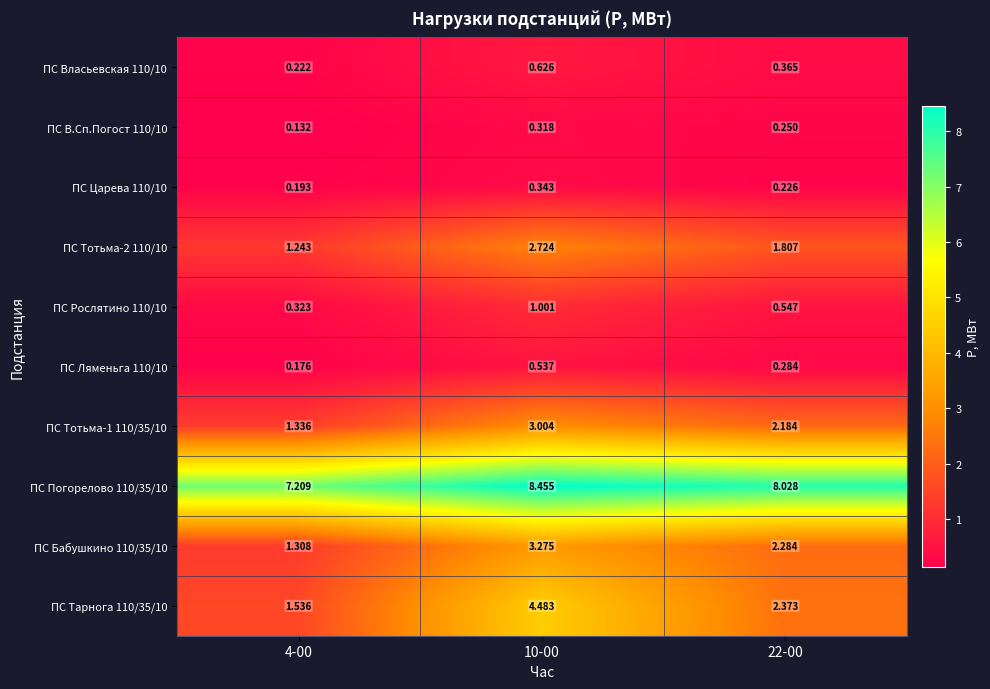

At which category does the chart reach its minimum across all series?

4-00